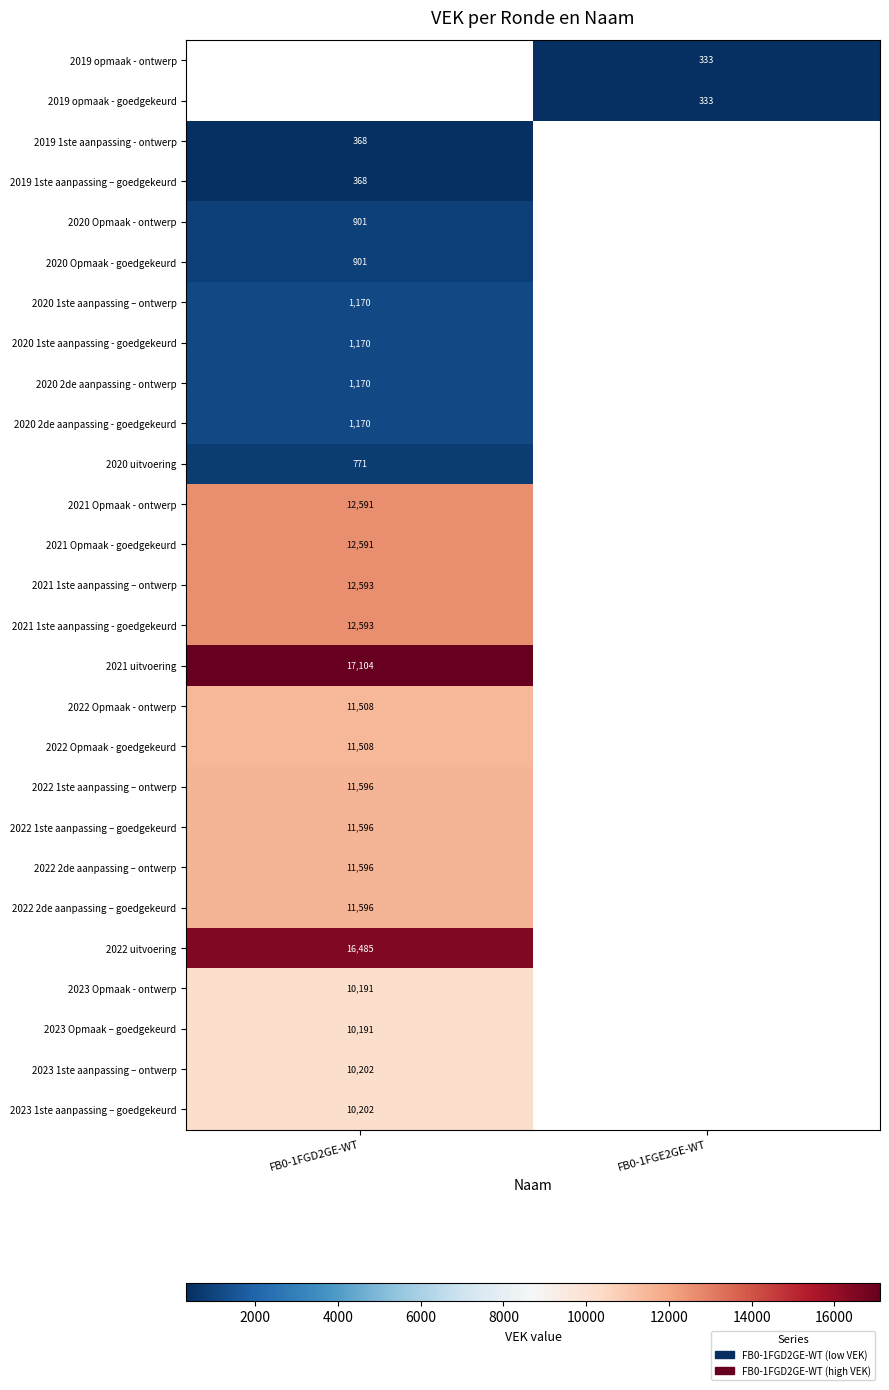

The value of 2020 Opmaak - goedgekeurd at FB0-1FGD2GE-WT is 1283. True or false?

False